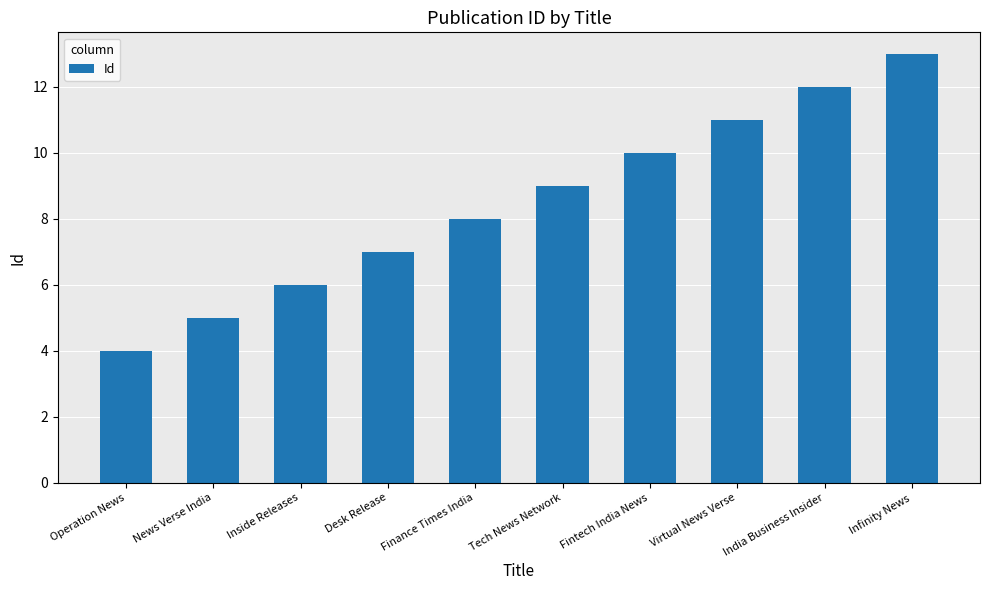

Are the bars horizontal?

No